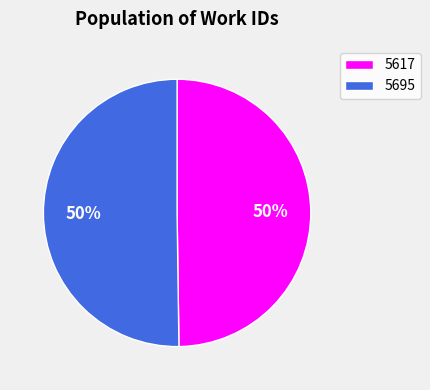

Is it true that 5617 is 44% of the pie?

False